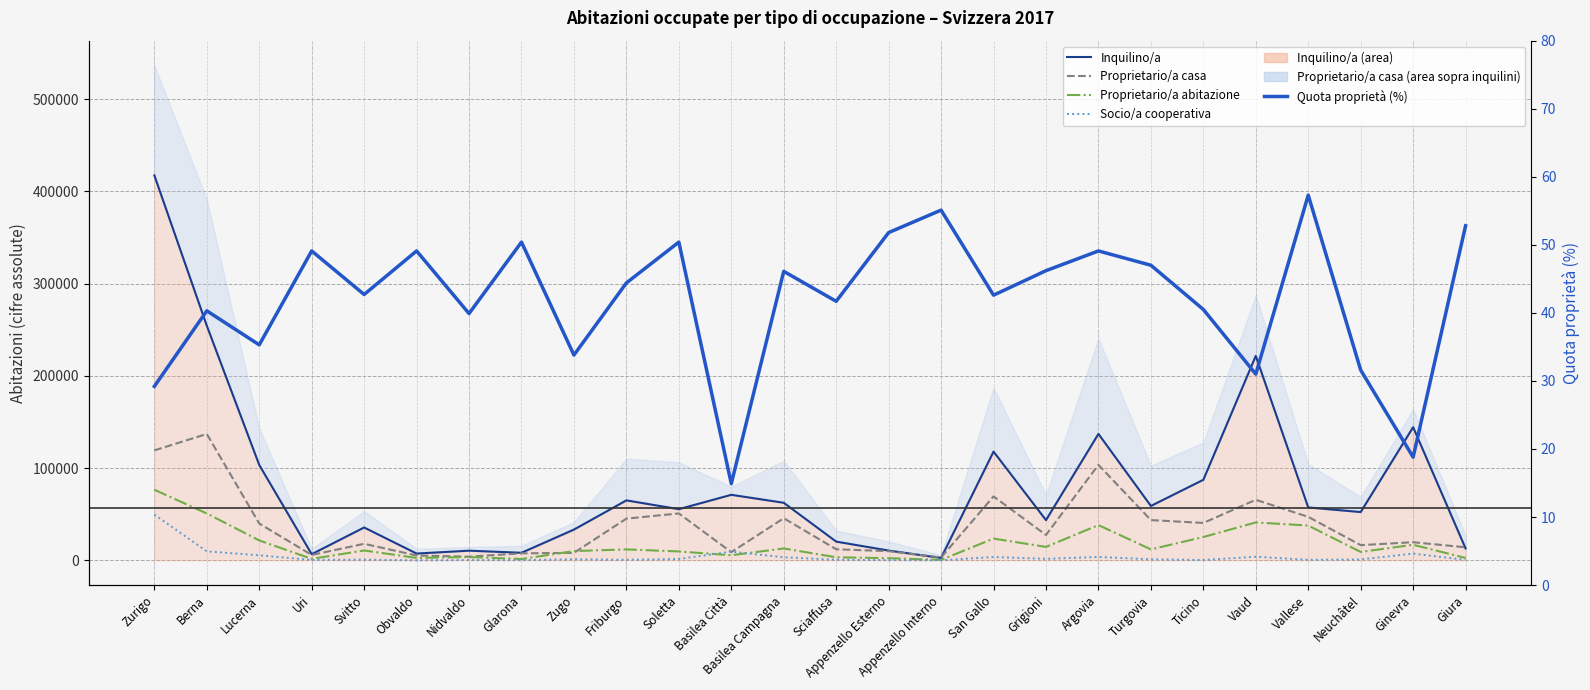

Where is the first local maximum for Inquilino/a?

Svitto